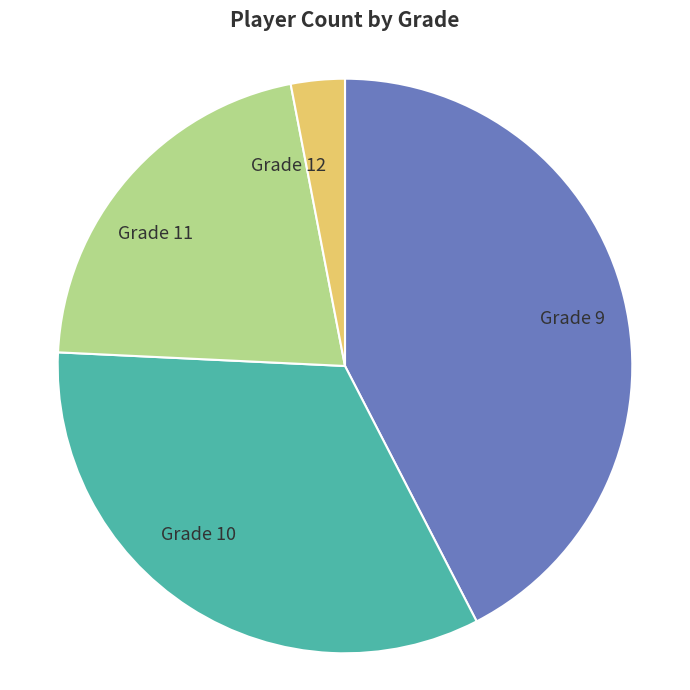

Is the sum of Grade 11 and Grade 9 greater than half?

Yes